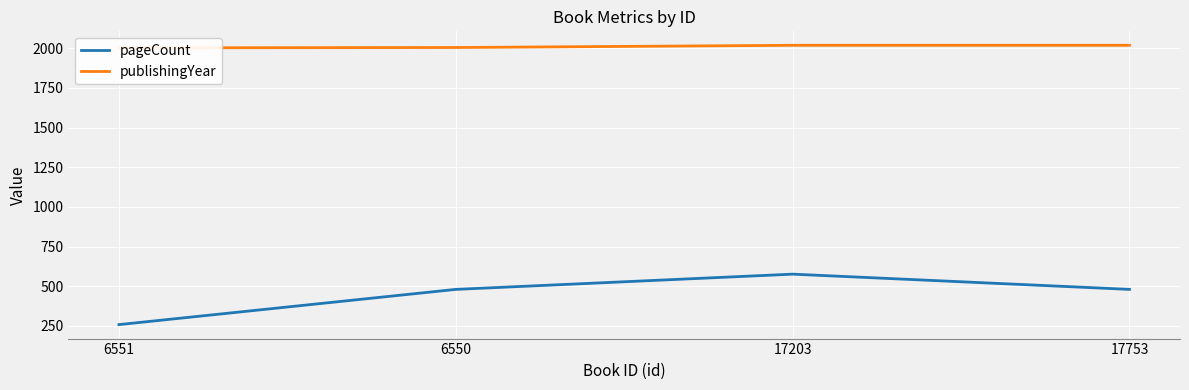

What are all the series names shown in the legend?

pageCount, publishingYear